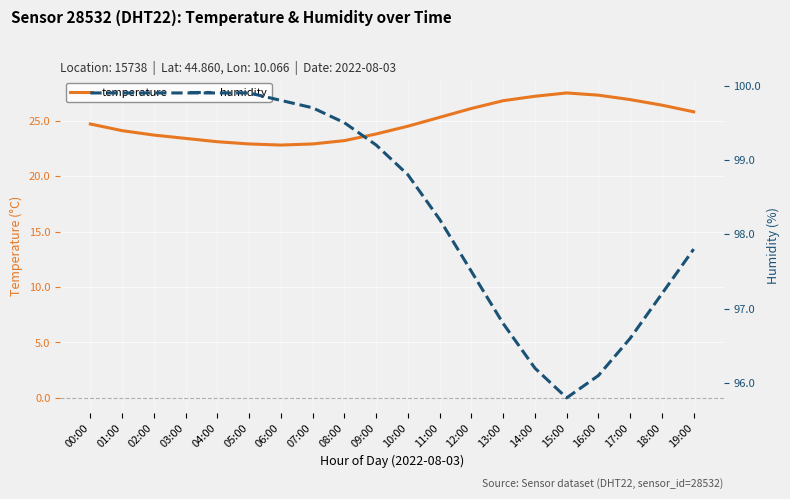

What position from the left is 09:00?

10